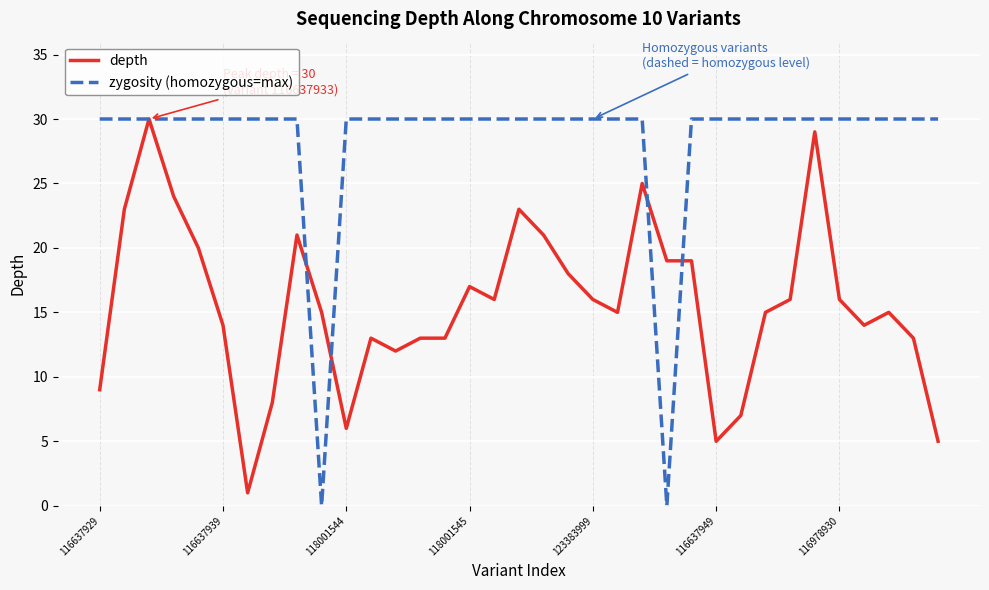

Which series has the largest range (max minus min)?

zygosity (homozygous=max)